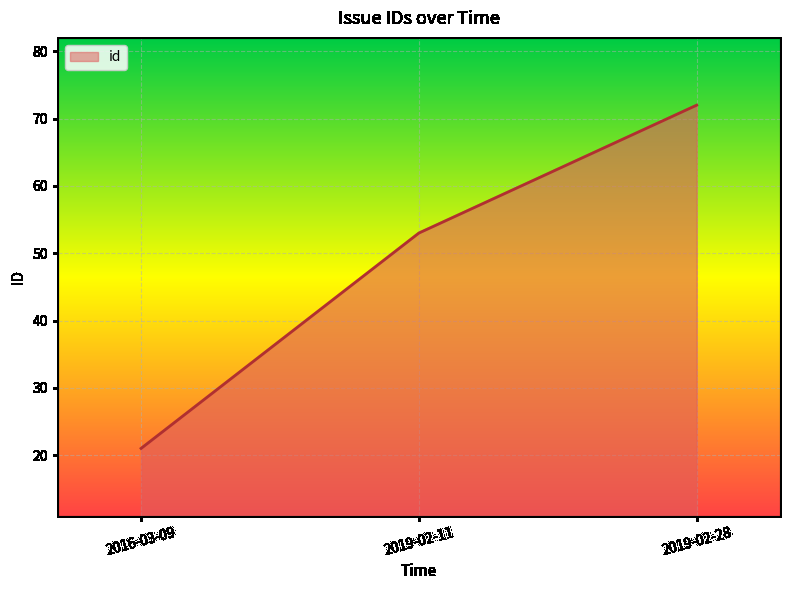

Rank the categories by value from highest to lowest.

2019-02-28, 2019-02-11, 2016-03-09